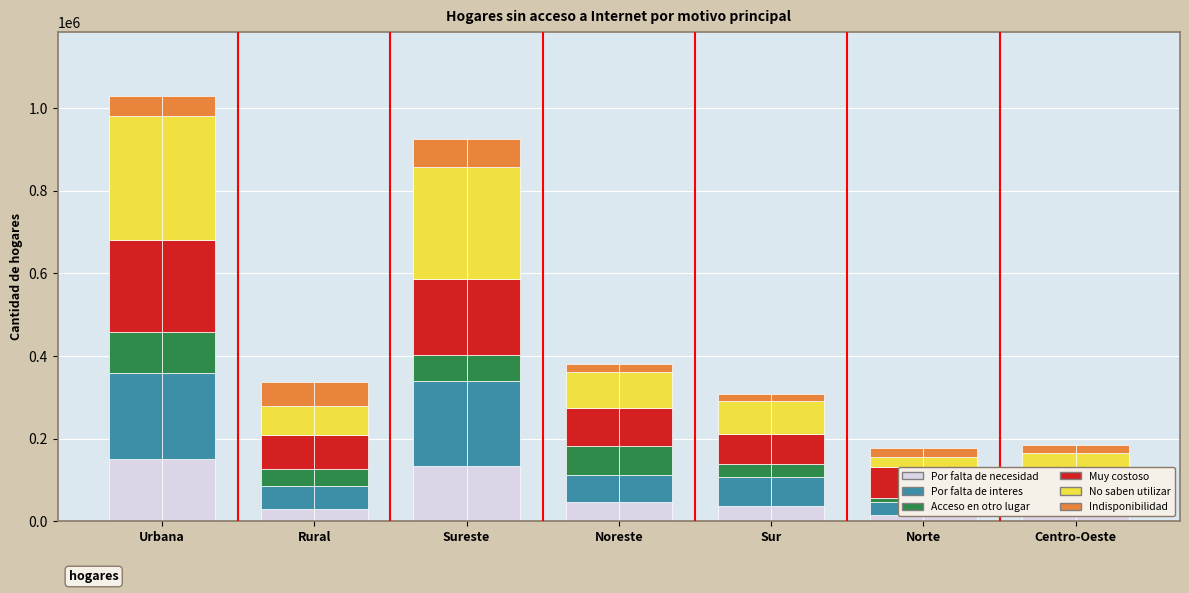

Between Urbana and Noreste, which is larger?

Urbana